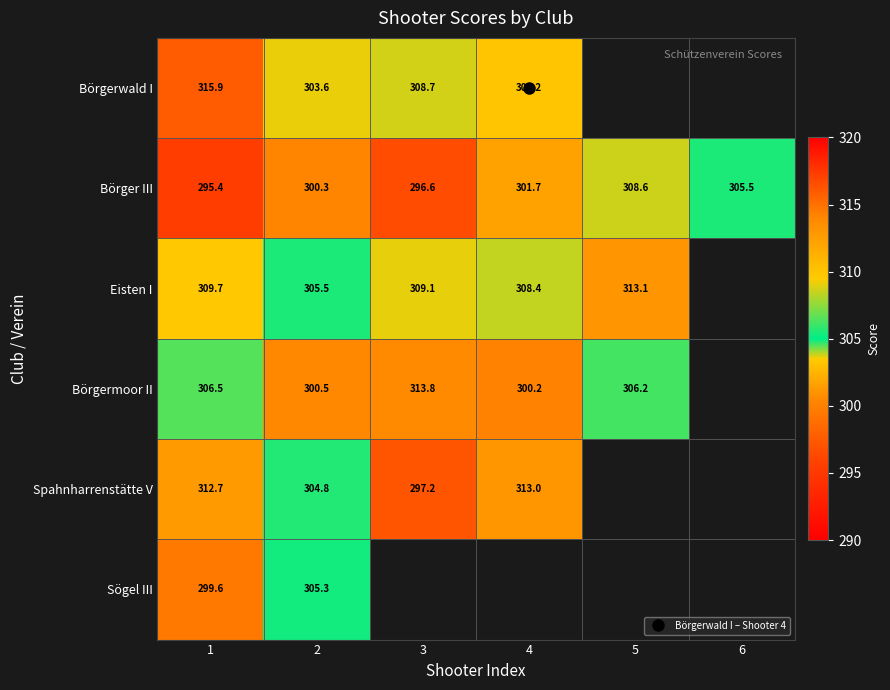

At which label does Börger III first exceed 301?

4